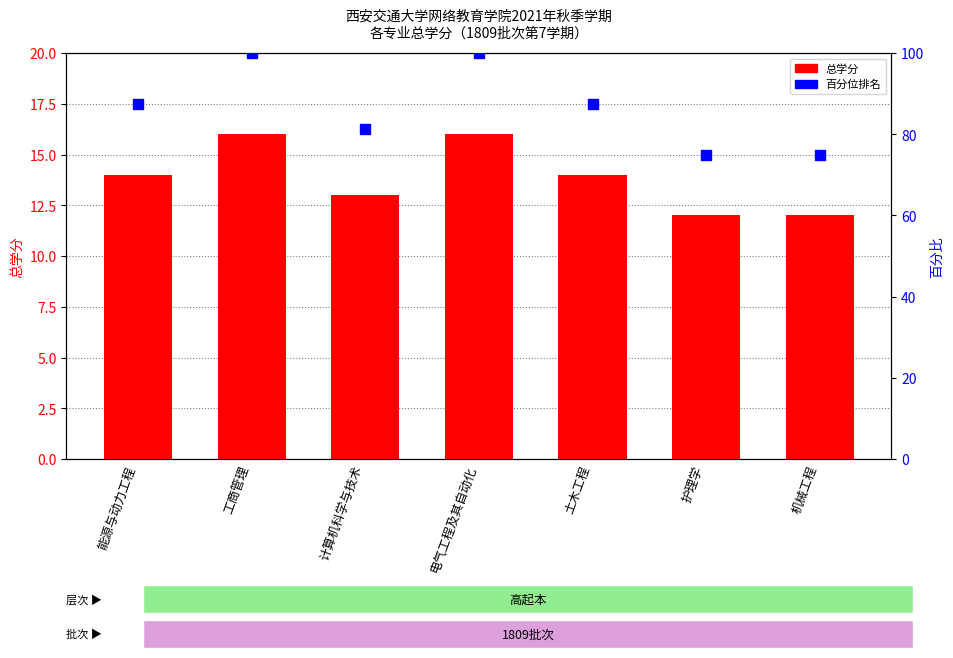

What is the total value across all series at 护理学?

87.0